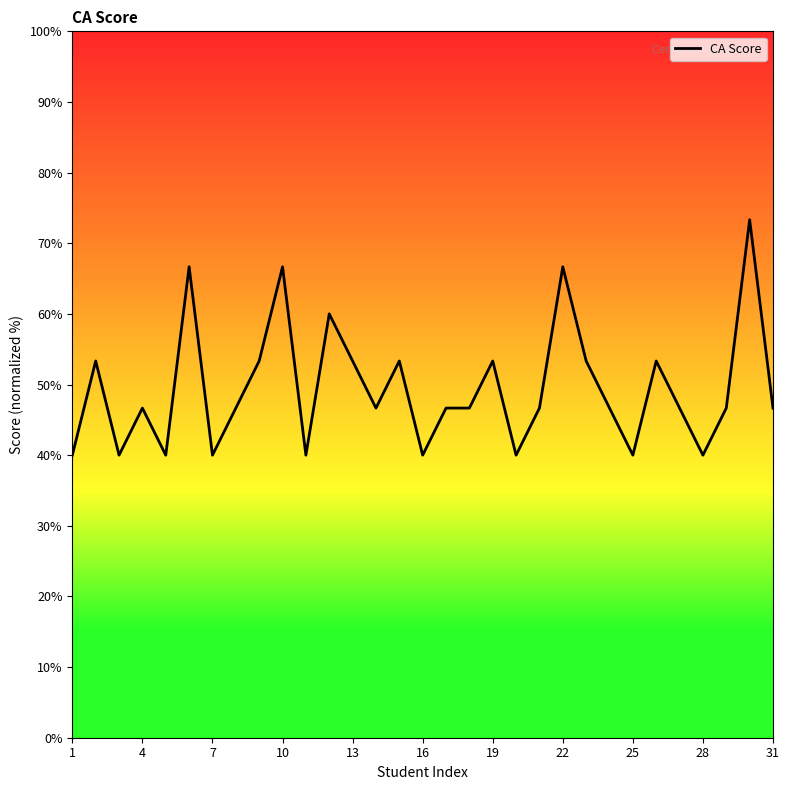

What is the smallest value displayed?

40.0